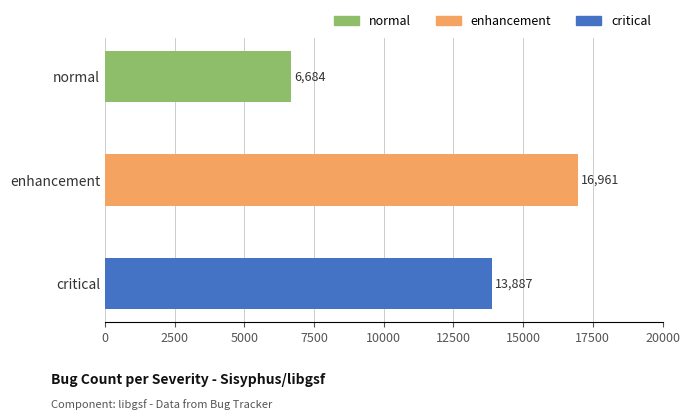

True or false: the data shows 28275 at enhancement.

False